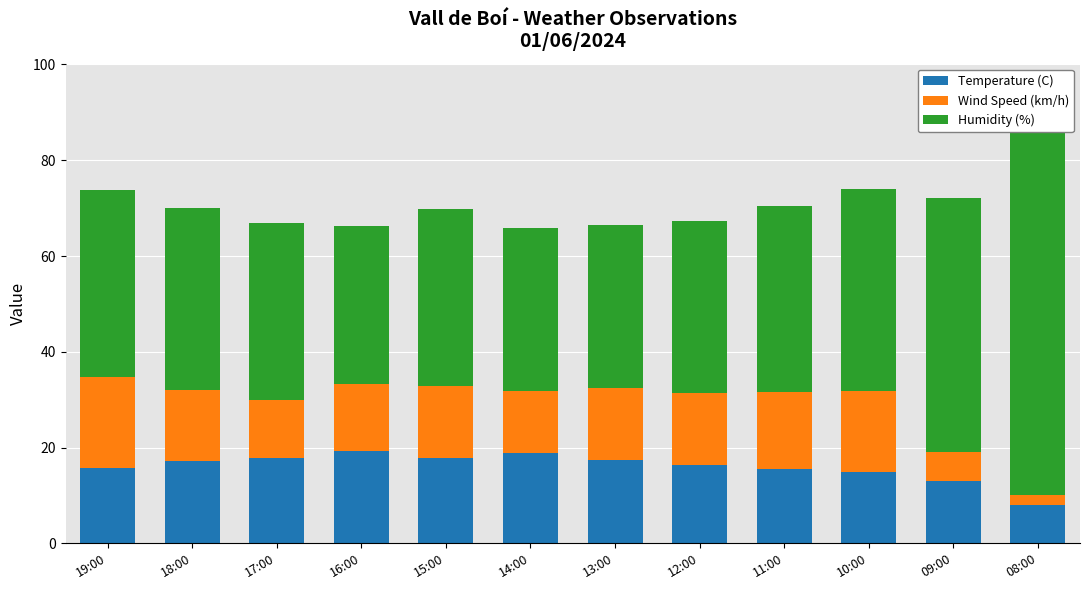

What is the label of the 11th bar from the right?

18:00